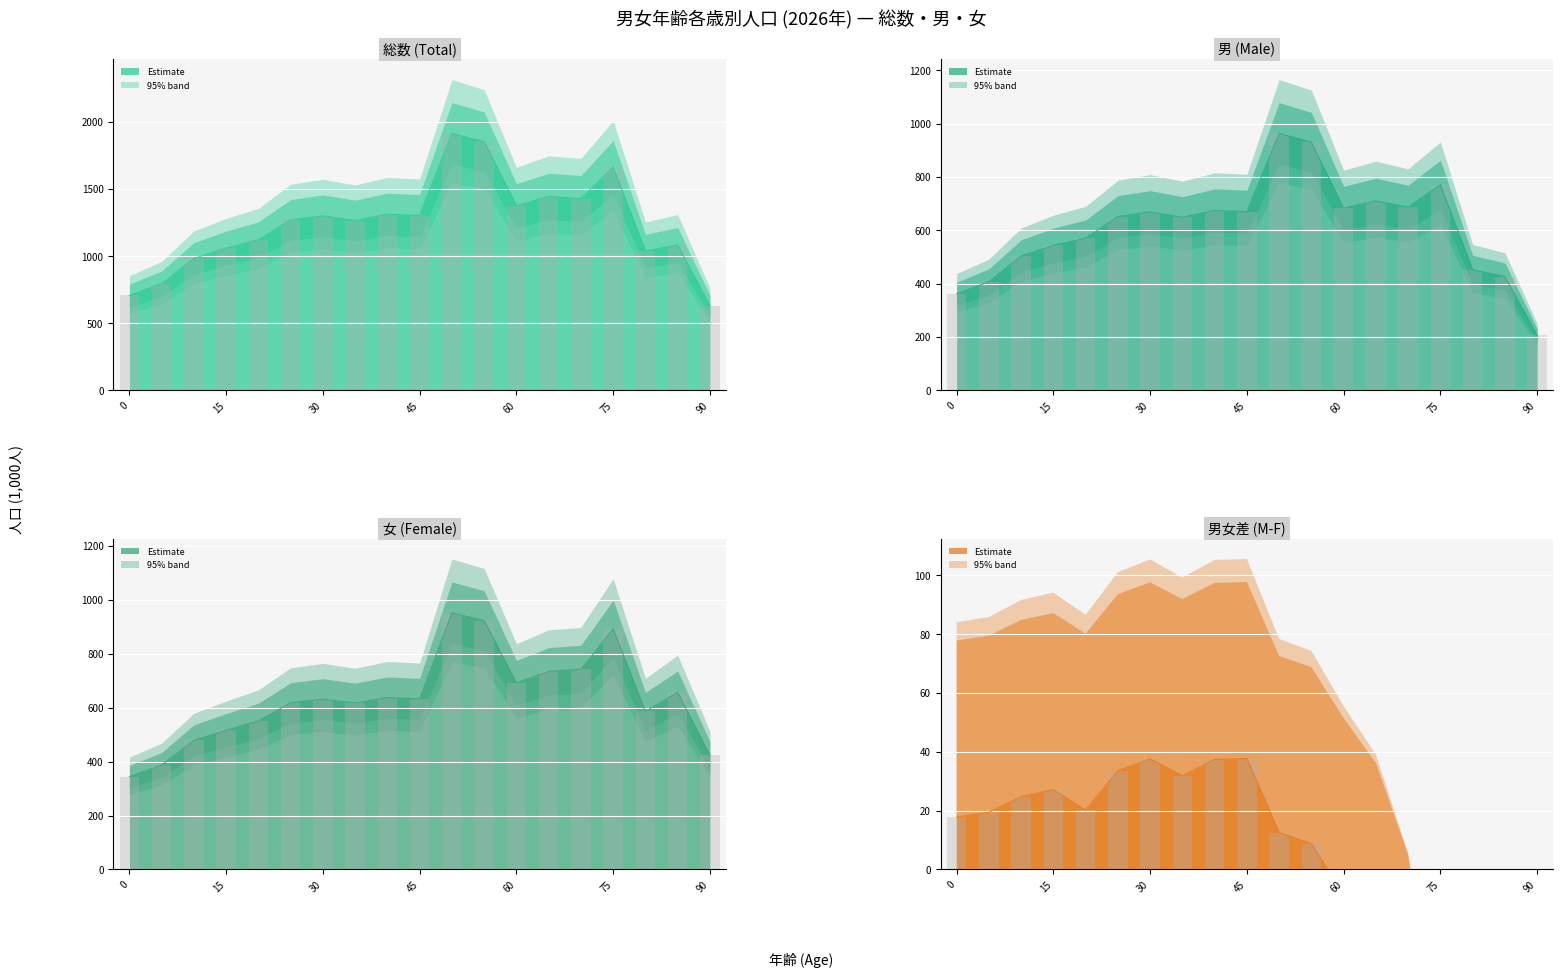

What is the greatest value displayed?

1914.4